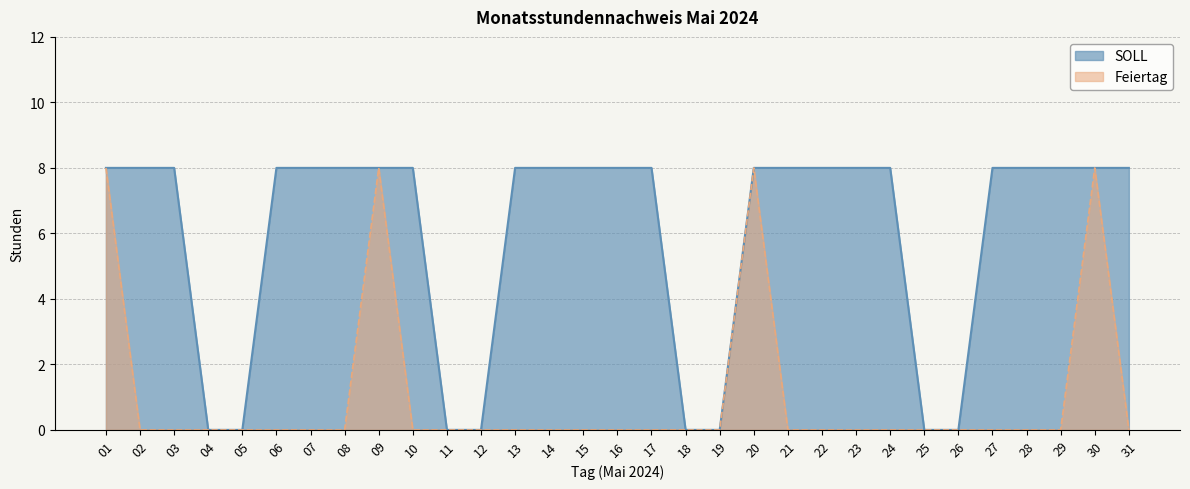

The value at 24 is 4. True or false?

False